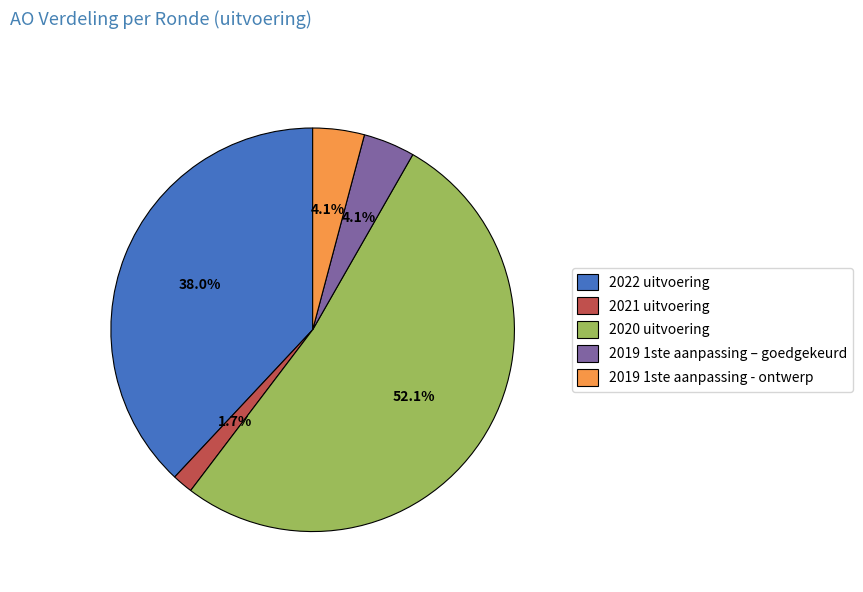

Which slice represents more than half of the pie?

2020 uitvoering